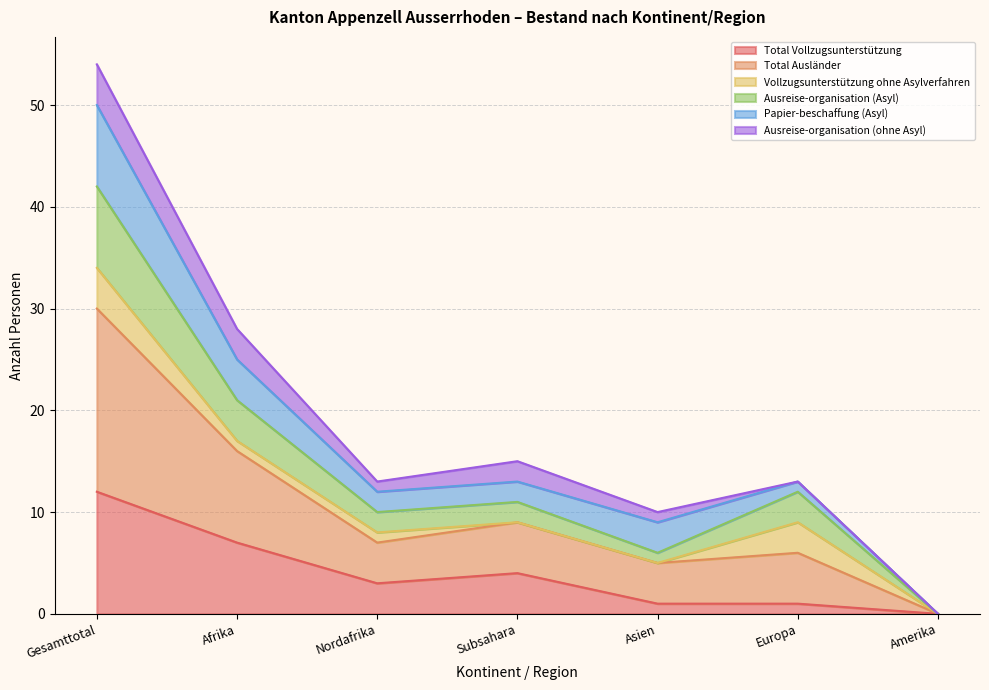

What is the highest value of the Total Vollzugsunterstützung series?

12